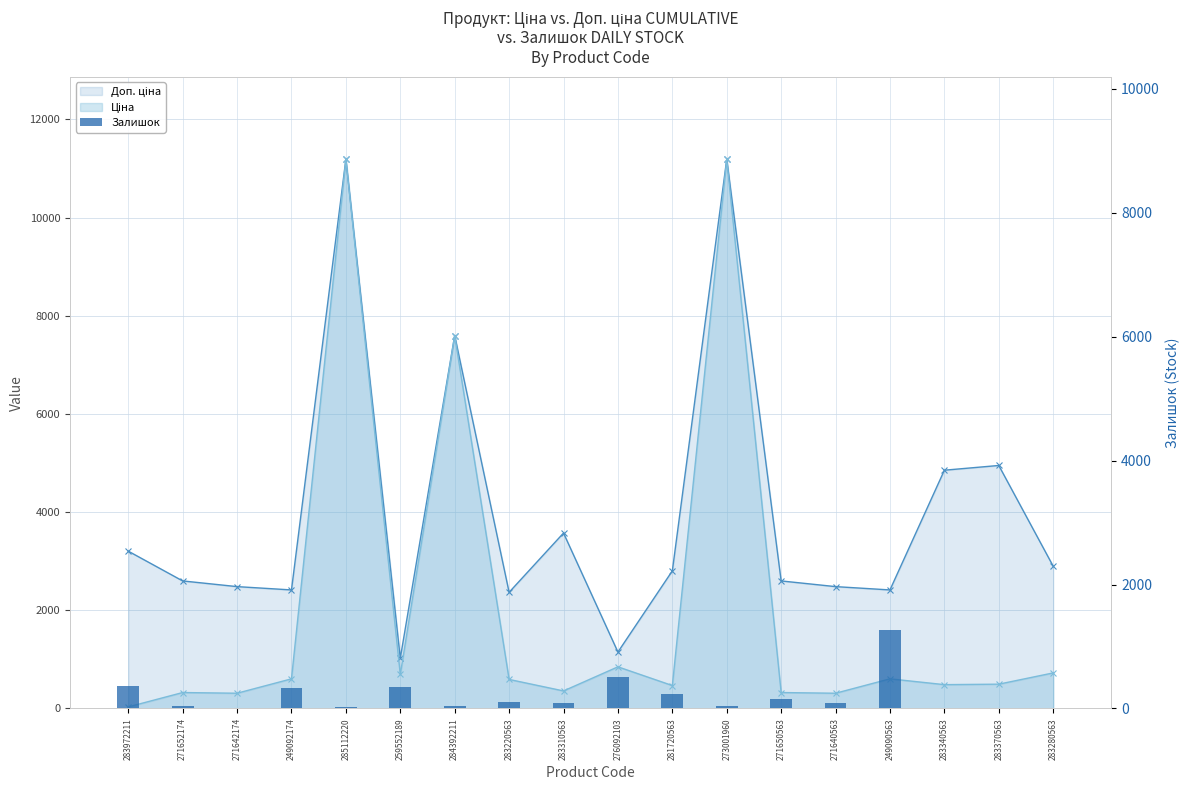

Reading left to right, extract all data points from this chart.

283972211=360	271652174=34	271642174=11	249092174=328	285112220=17	259552189=348	284392211=44	283220563=106	283310563=85	276092103=500	281720563=239	273001960=38	271650563=151	271640563=95	249090563=1274	283340563=14	283370563=9	283280563=11